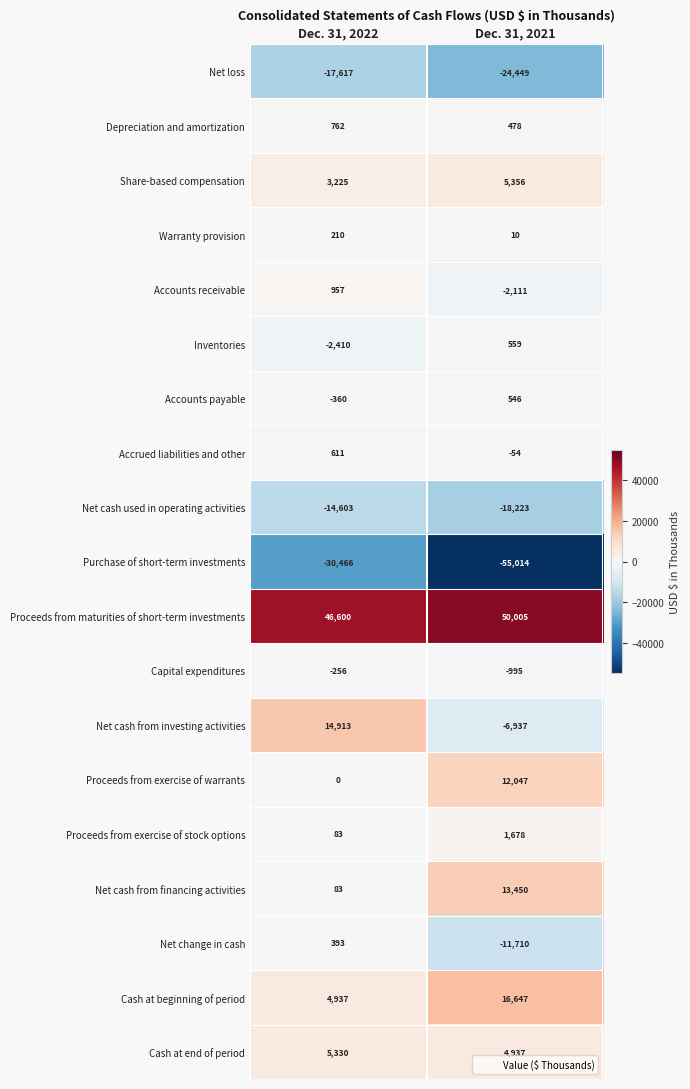

Which series has the largest total across all categories?

Proceeds from maturities of short-term investments